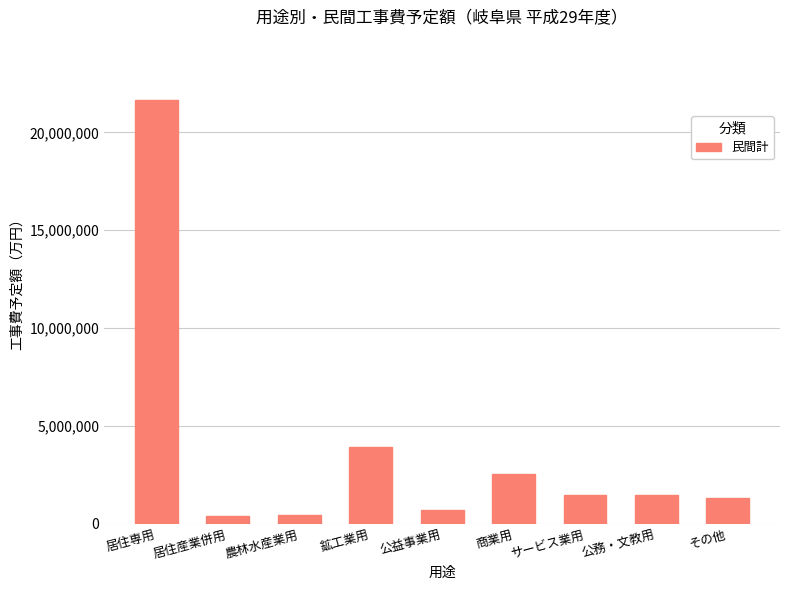

How many bars are there in total?

9